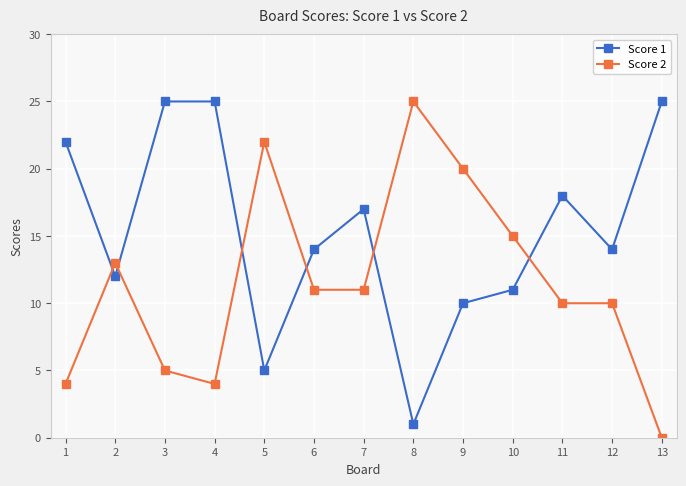

Reading right to left, extract all data points from this chart.

Score 1: 13=25	12=14	11=18	10=11	9=10	8=1	7=17	6=14	5=5	4=25	3=25	2=12	1=22
Score 2: 13=0	12=10	11=10	10=15	9=20	8=25	7=11	6=11	5=22	4=4	3=5	2=13	1=4